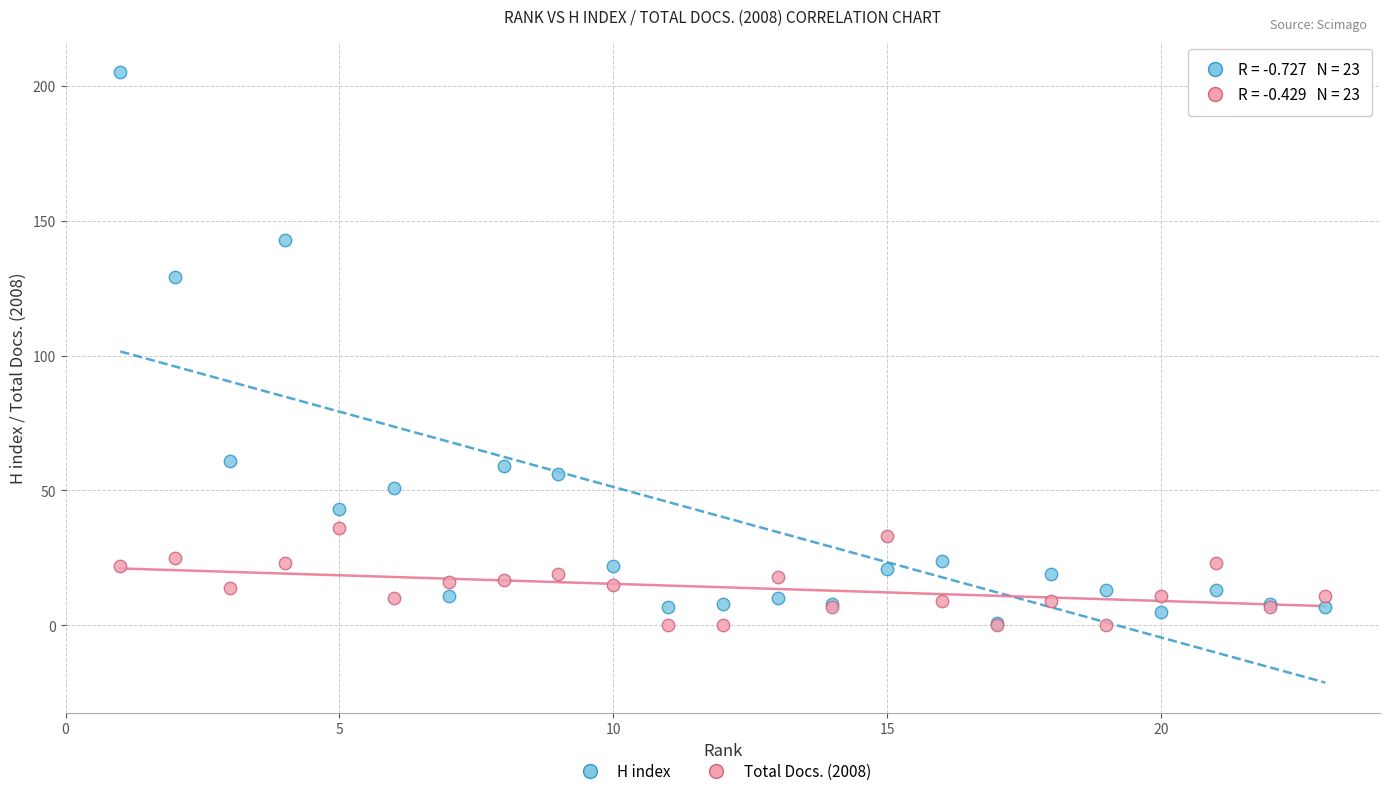

Which series contains the highest Y value?

H index